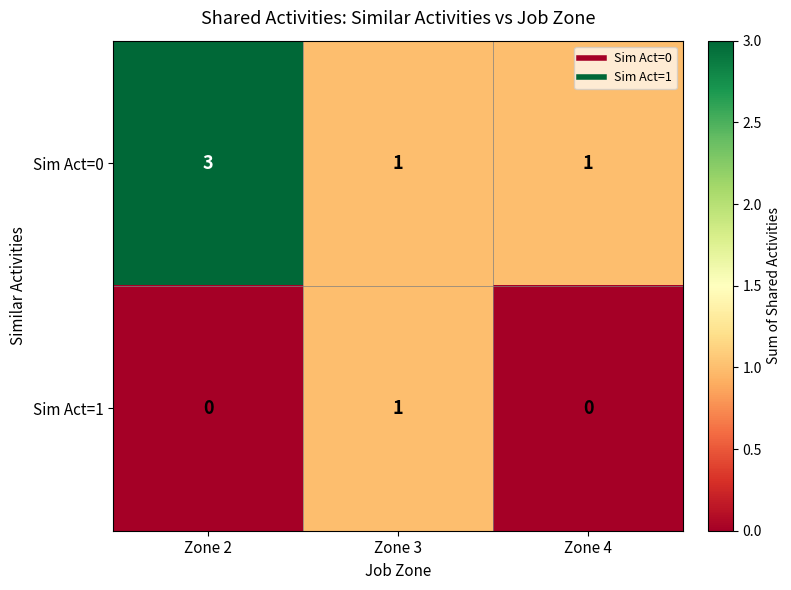

The Sim Act=0 series shows 0 at Zone 4. True or false?

False